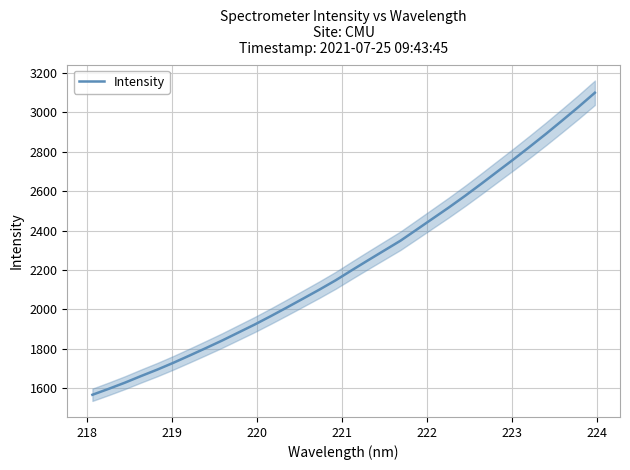

What is the minimum value for Intensity?

1566.8